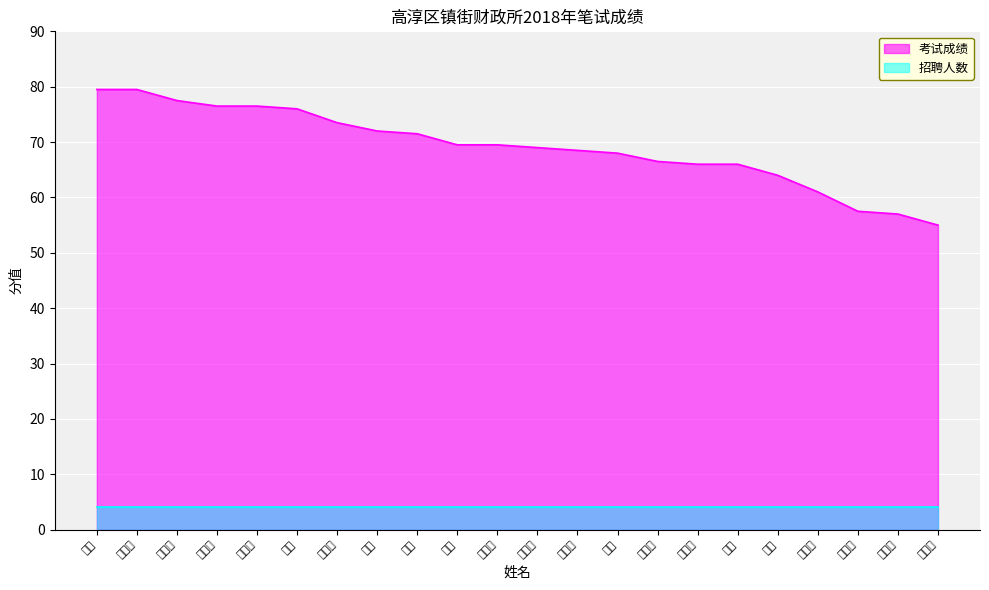

List the labels in order of value, smallest first.

孔玉兰, 孔璐璐, 孔巧珍, 汪梦琦, 王云, 张成至, 田兰, 陶杨玲, 杨静, 杨文强, 蒋建平, 杨琪, 荀文娟, 张莹, 陈童, 孔令松, 周勇, 孔露婷, 赵明璐, 李云燕, 杨柔, 孔玲芳